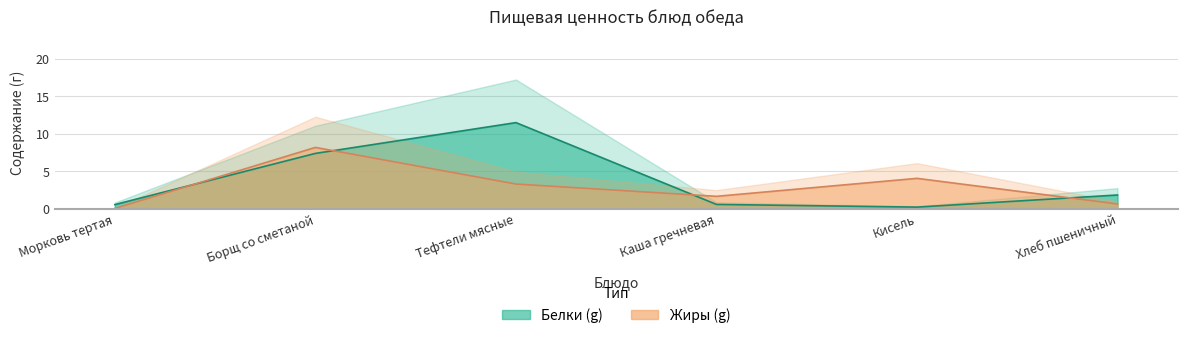

Where does the Жиры (g) series first go above 3?

Борщ со сметаной